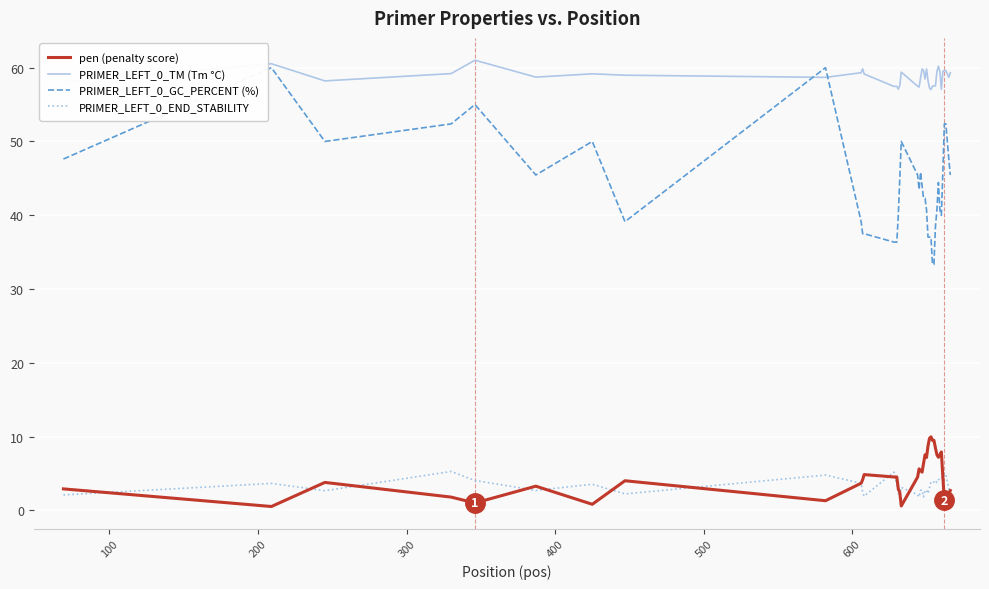

Which series has the widest spread of values?

PRIMER_LEFT_0_GC_PERCENT (%)